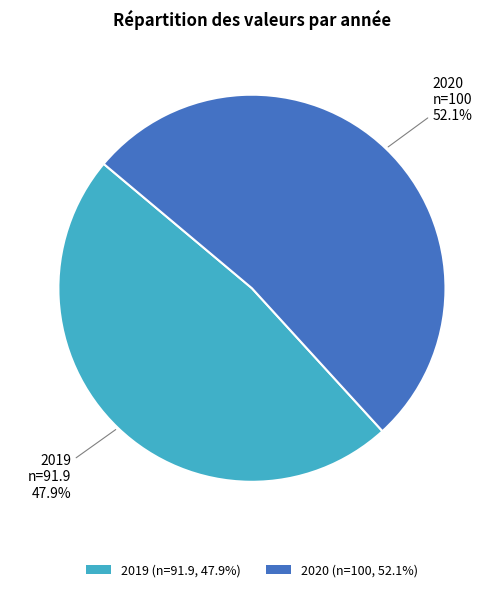

Which slice is the largest?

2020